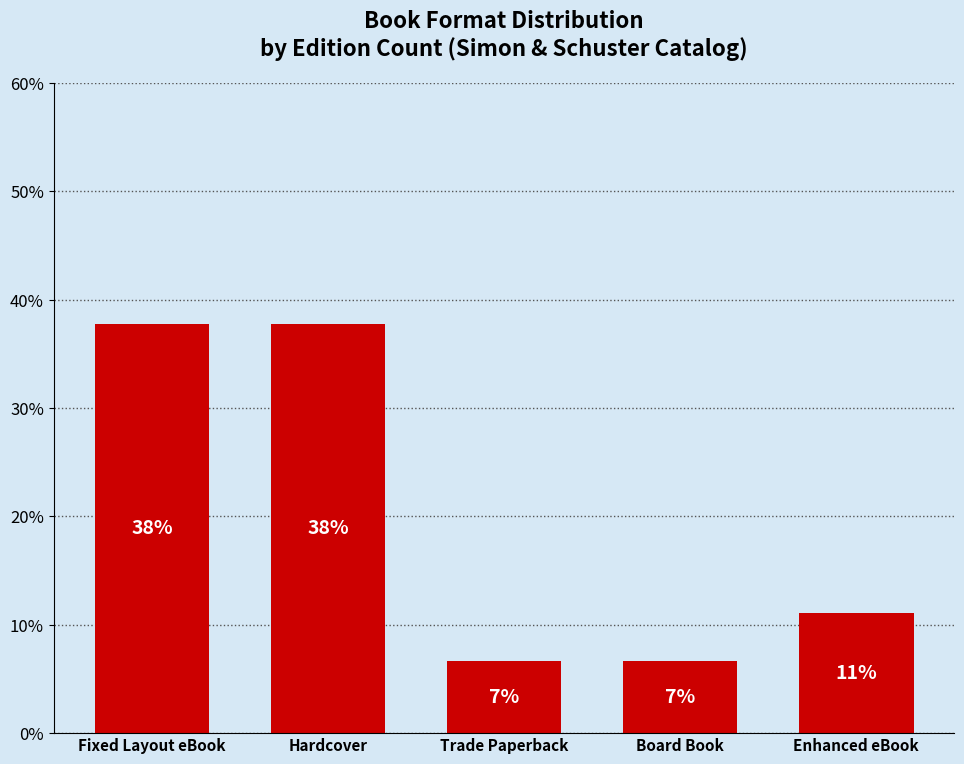

At which category does the chart reach its minimum across all series?

Trade Paperback